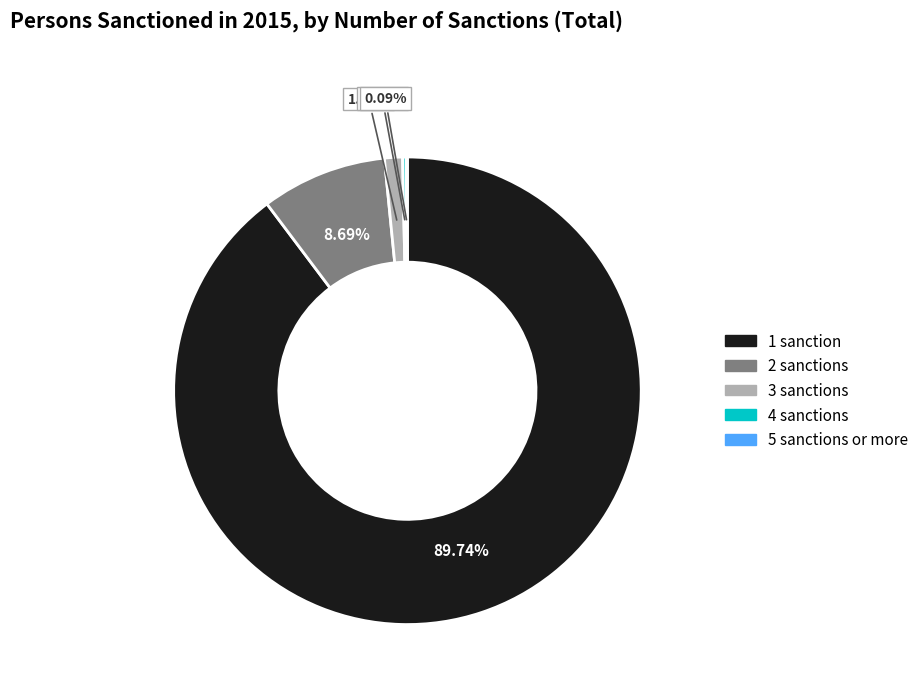

What is the total percentage of 3 sanctions and 1 sanction?

91.0%